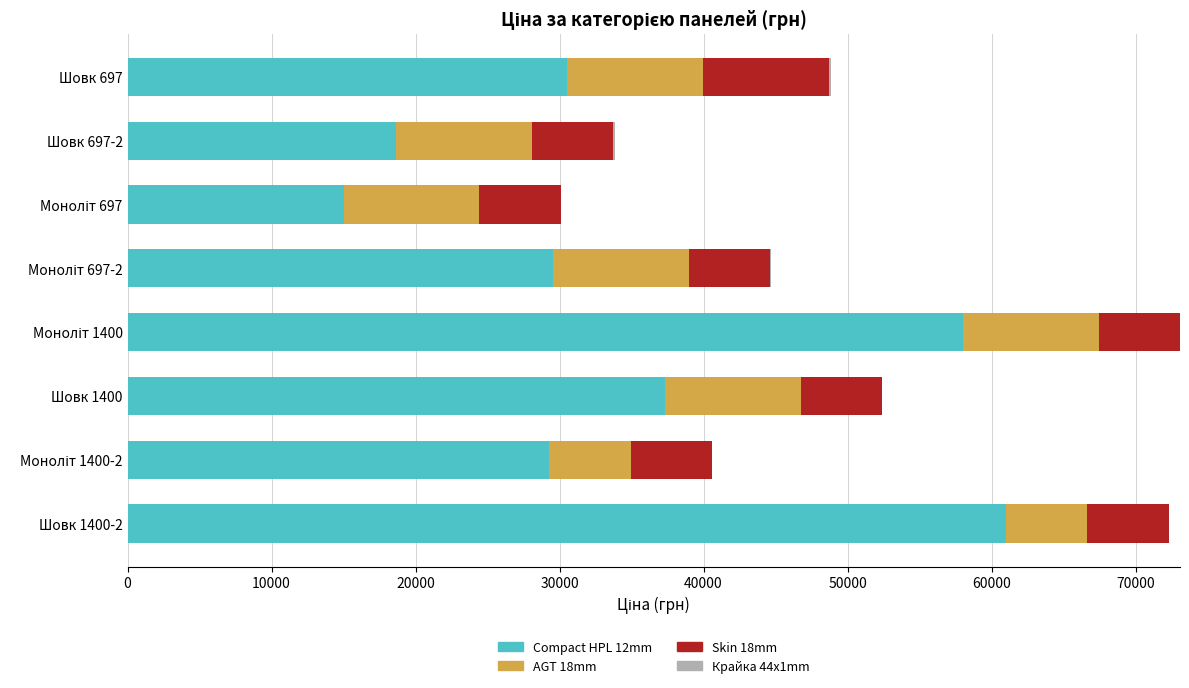

The value of Compact HPL 12mm at Шовк 1400 is 57339.3. True or false?

False